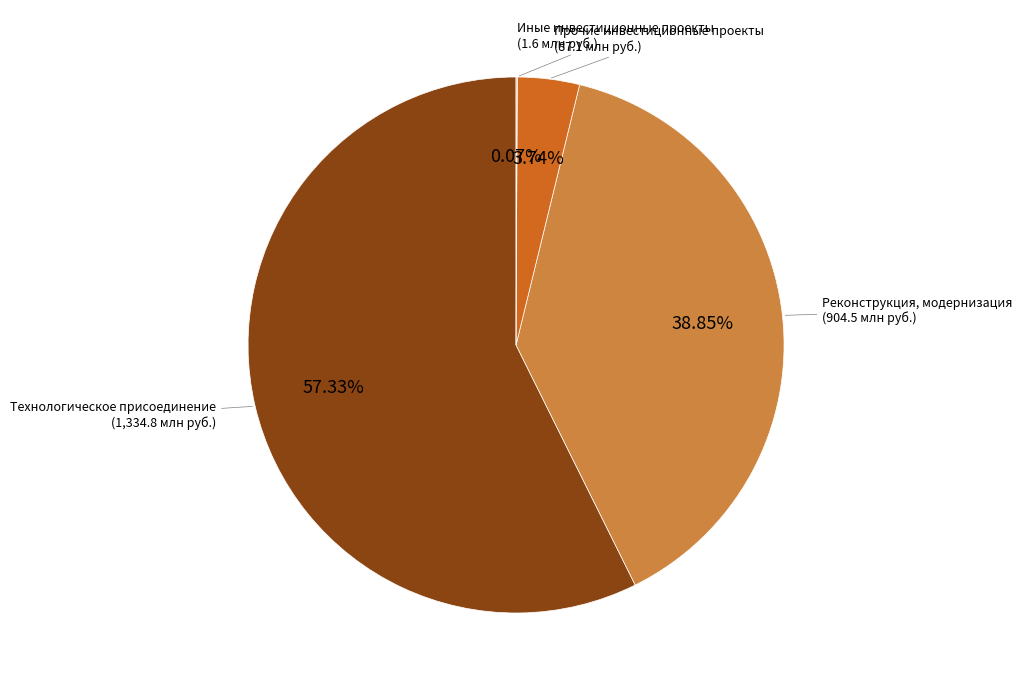

Do Реконструкция, модернизация and Технологическое присоединение together represent more than half of the pie?

Yes